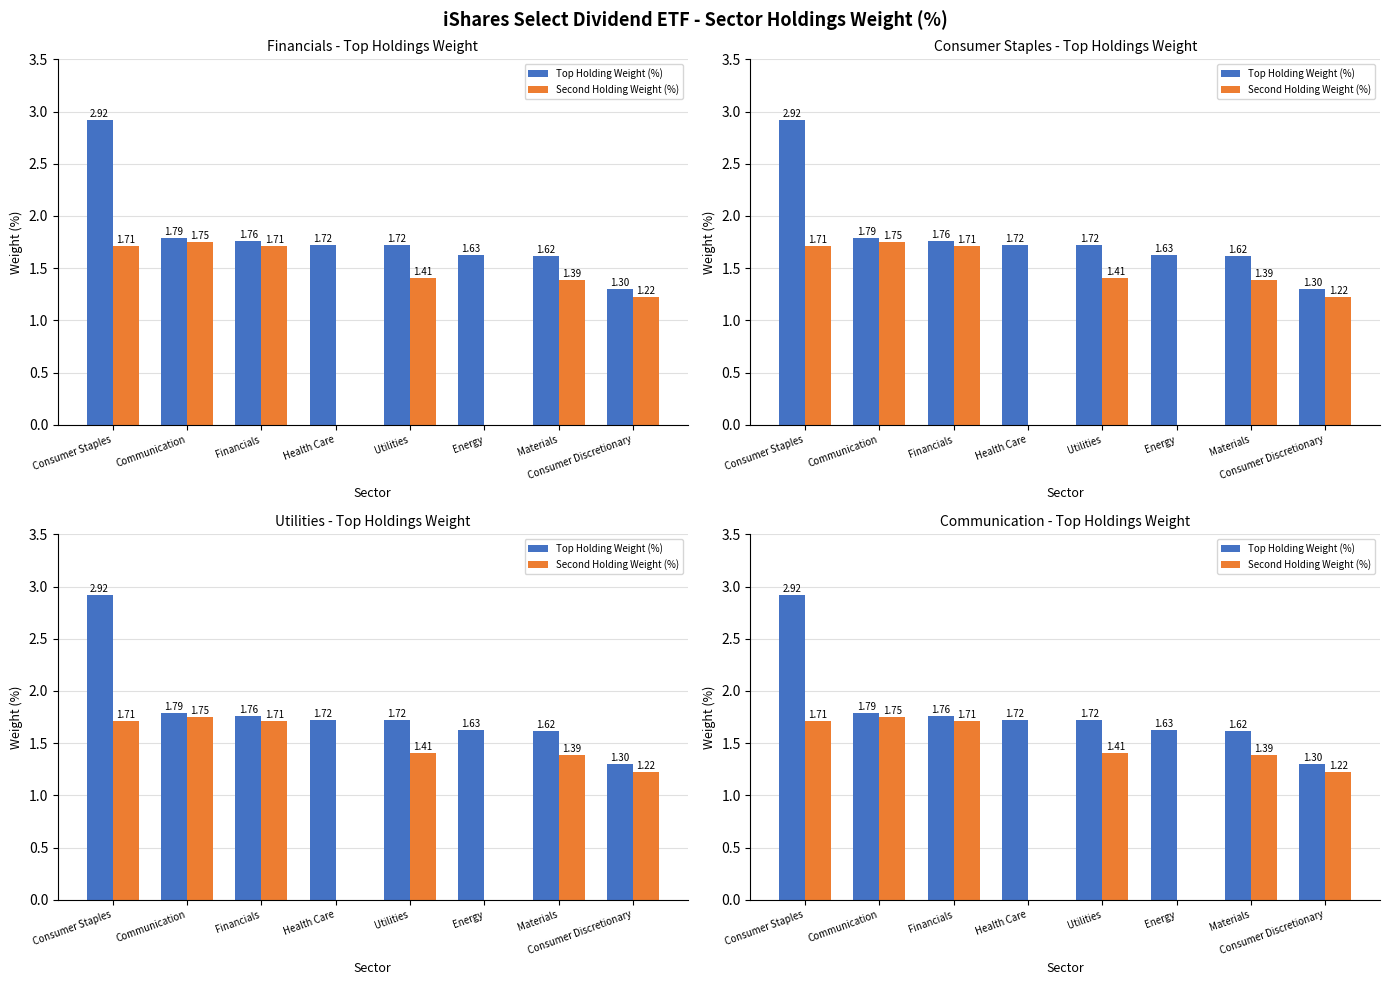

What position from the left is Communication?

2